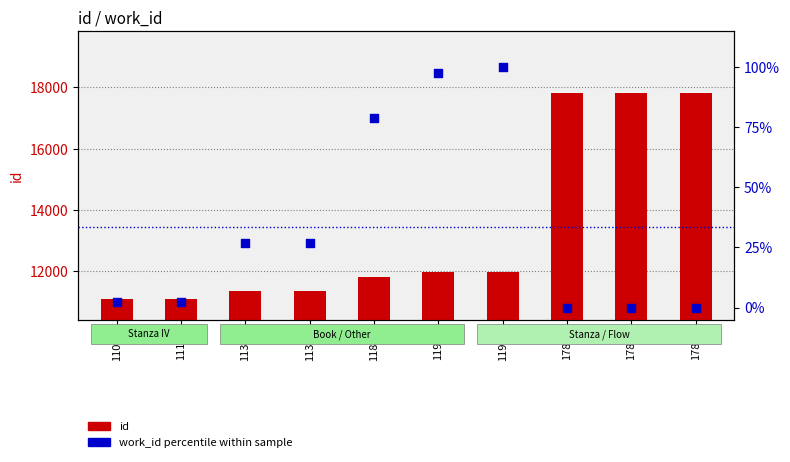

Which series has the largest total across all categories?

id